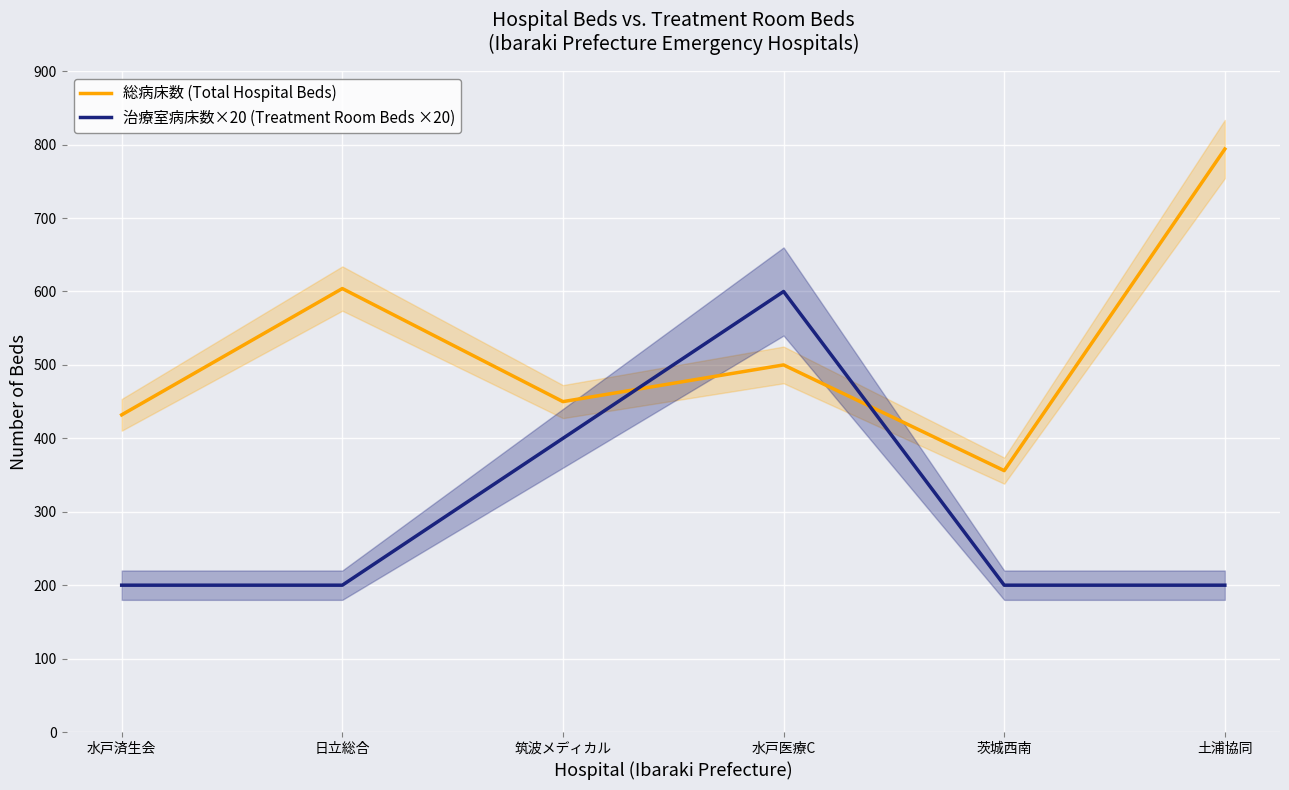

Where does the 総病床数 (Total Hospital Beds) series first go above 500?

日立総合